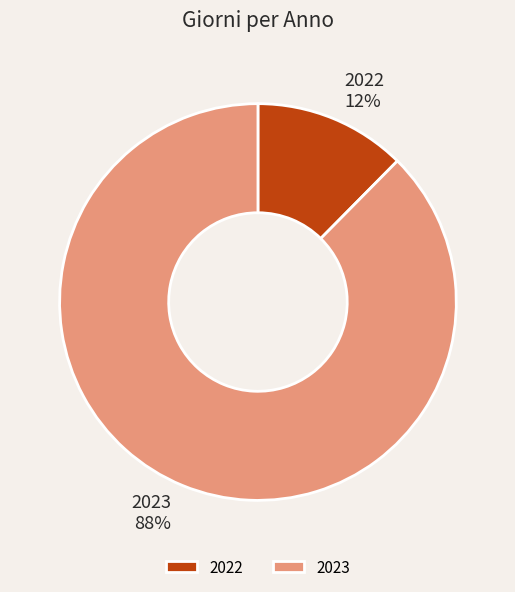

What is the majority slice?

2023